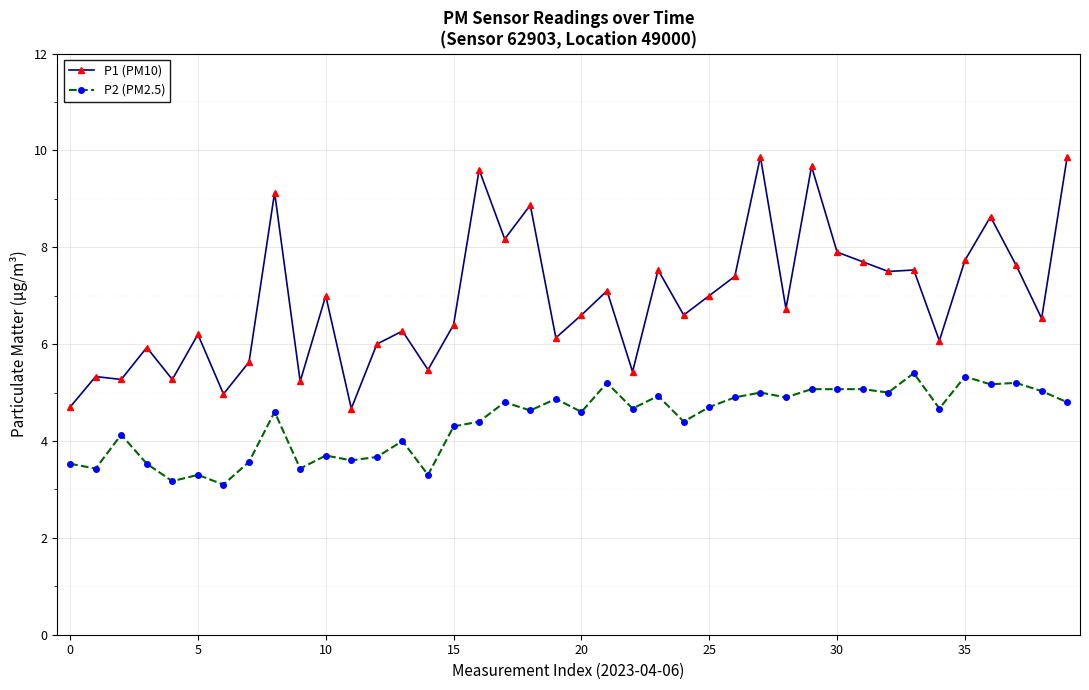

What is the value of the P2 (PM2.5) point at the 33rd from the left?

5.0